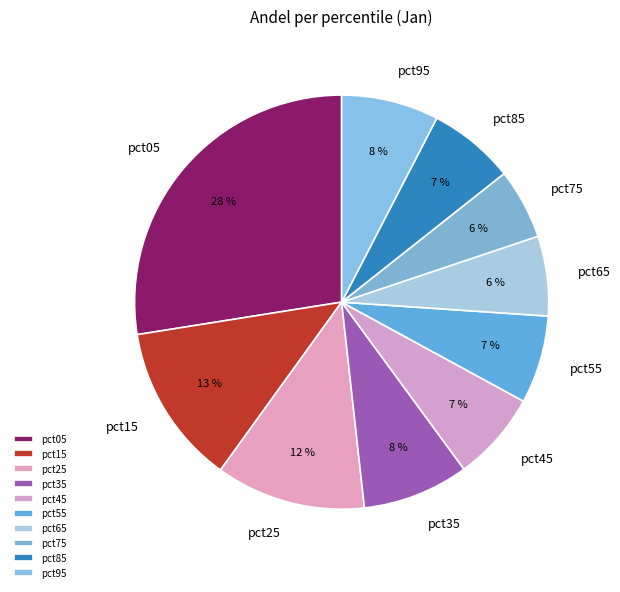

Which category has the biggest portion of the pie?

pct05